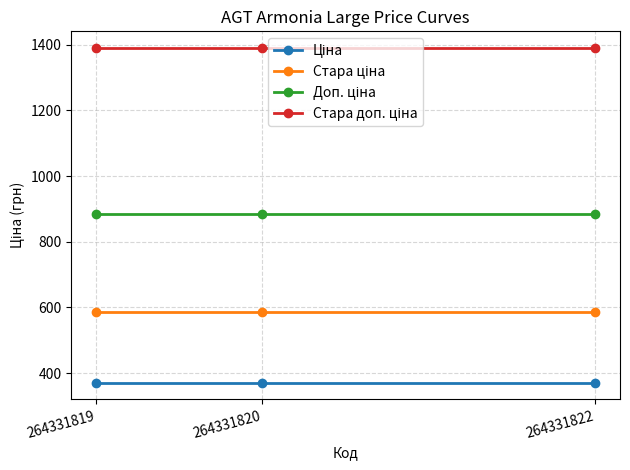

The Стара доп. ціна series shows 1389.5 at 264331820. True or false?

True